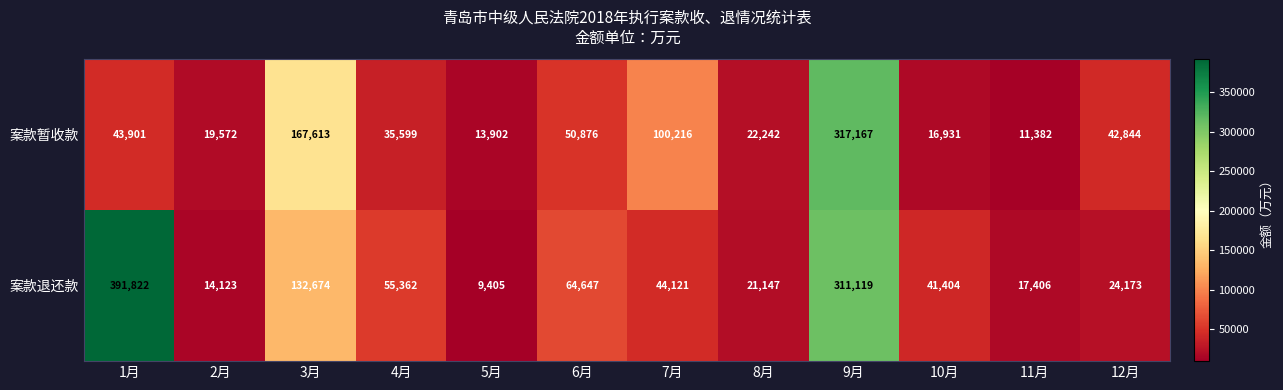

Where does the 案款退还款 series first go above 44121?

1月